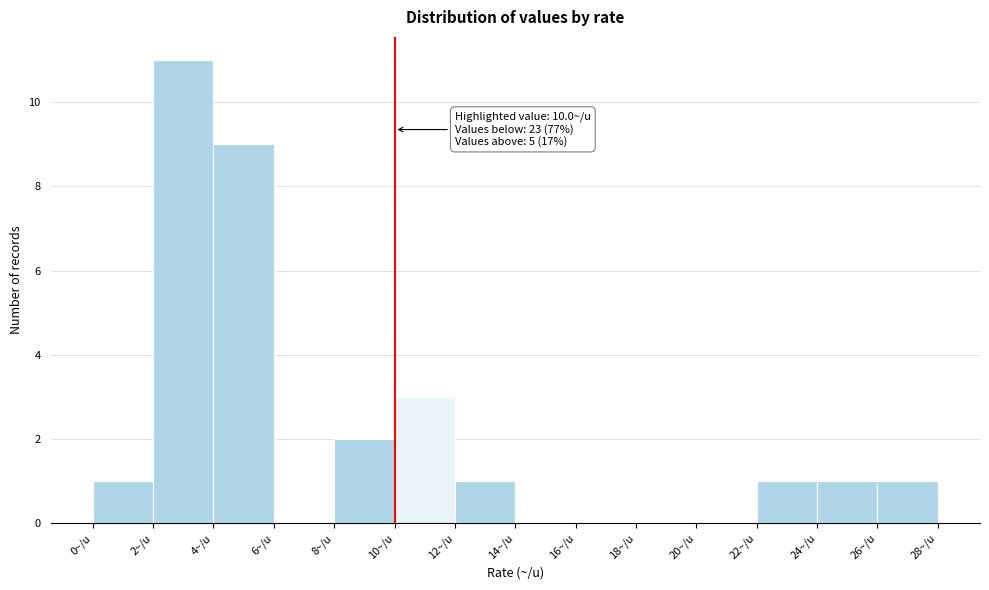

Over which range of the x-axis is the bar tallest?

2 to 4